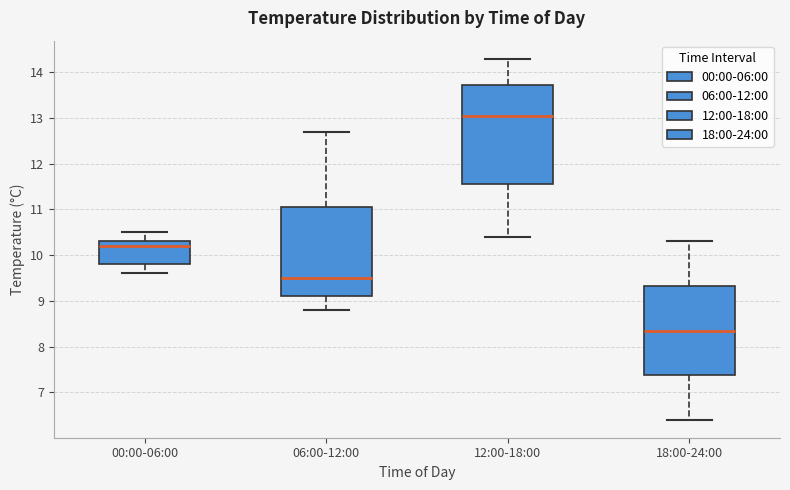

Where does the upper whisker of the box for 12:00-18:00 end on the y-axis? The values are not printed on the chart, so give them approximately, as read against the axis.

14.3